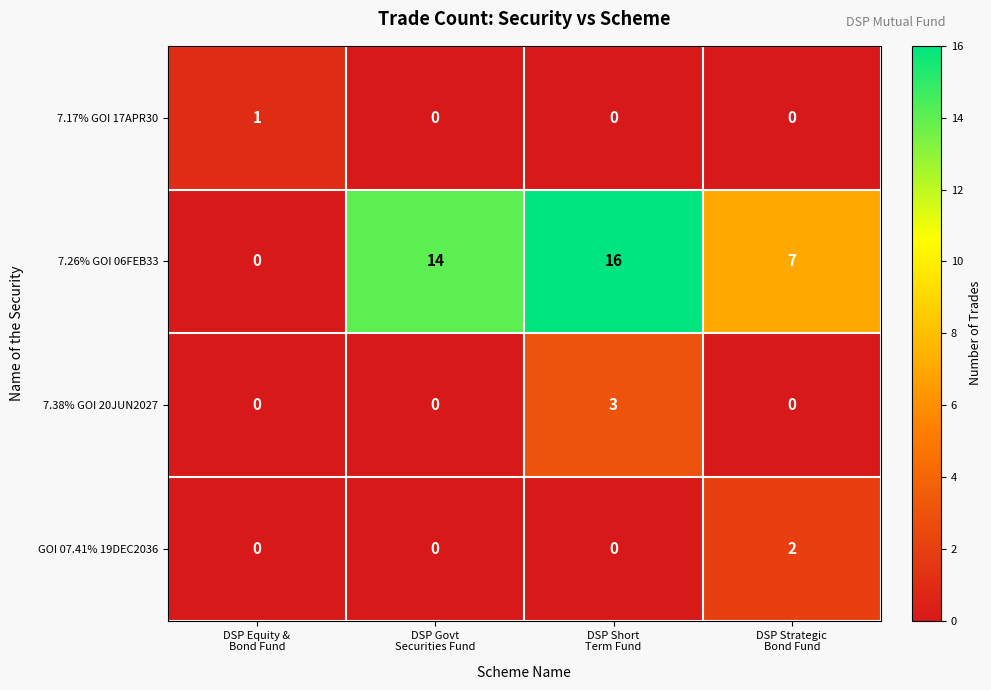

Reading right to left, list all the values displayed in this chart.

7.17% GOI 17APR30: 0	0	0	1
7.26% GOI 06FEB33: 7	16	14	0
7.38% GOI 20JUN2027: 0	3	0	0
GOI 07.41% 19DEC2036: 2	0	0	0